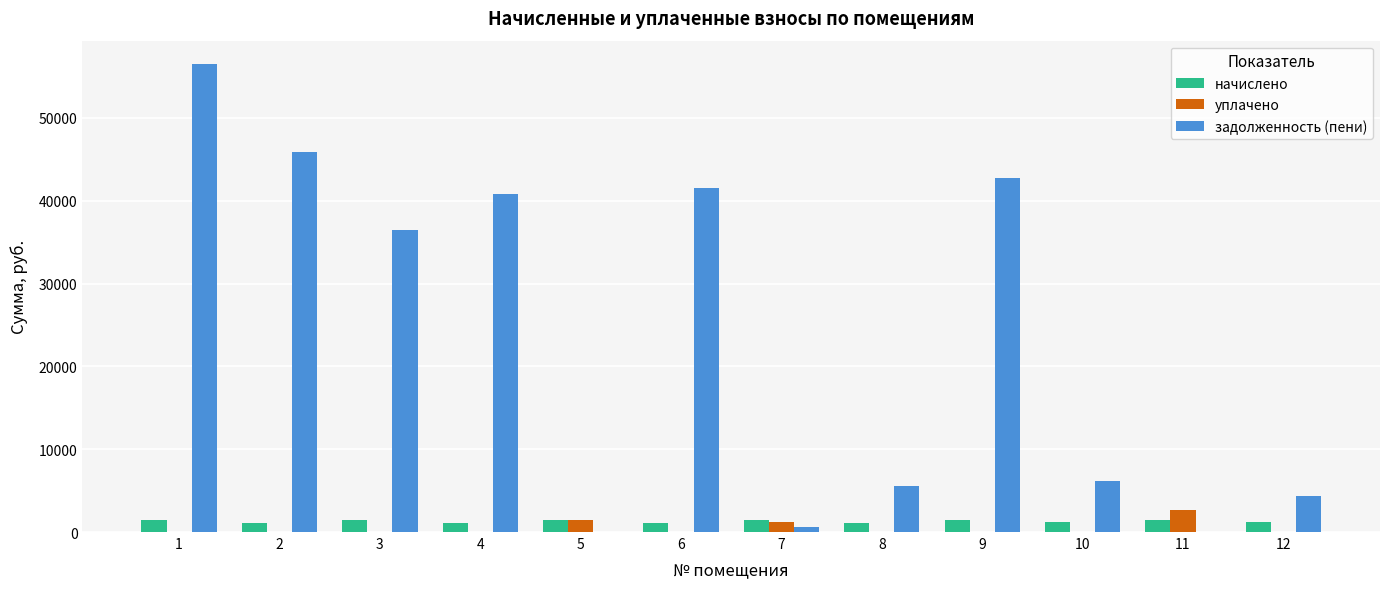

What is the maximum value shown in the chart?

56491.5